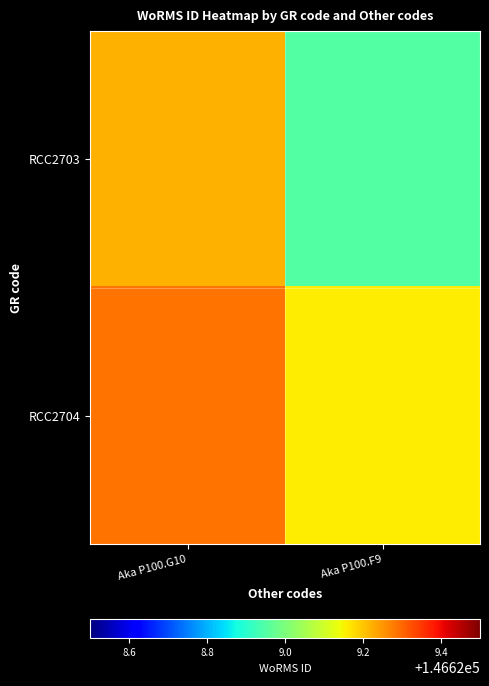

At how many categories does at least one series exceed 146629?

2